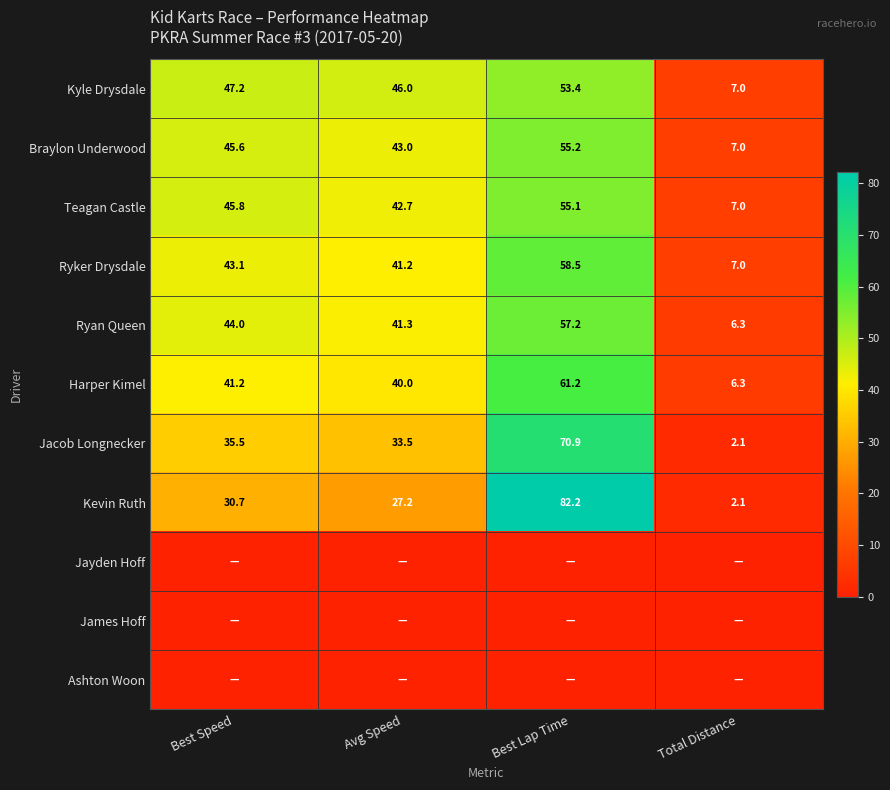

What is the maximum value shown in the chart?

82.2